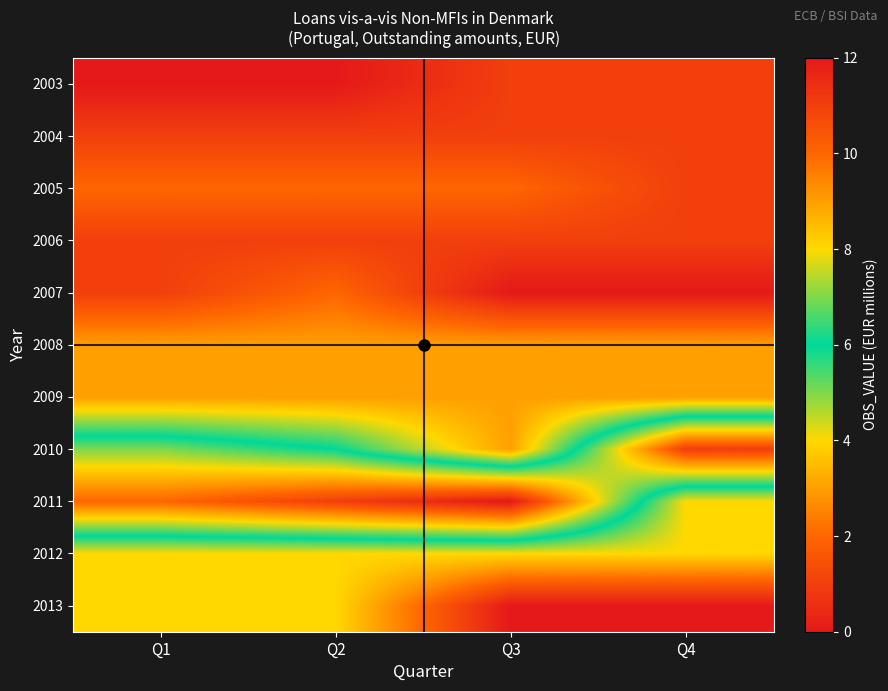

Which label corresponds to the largest value in the chart?

Q3